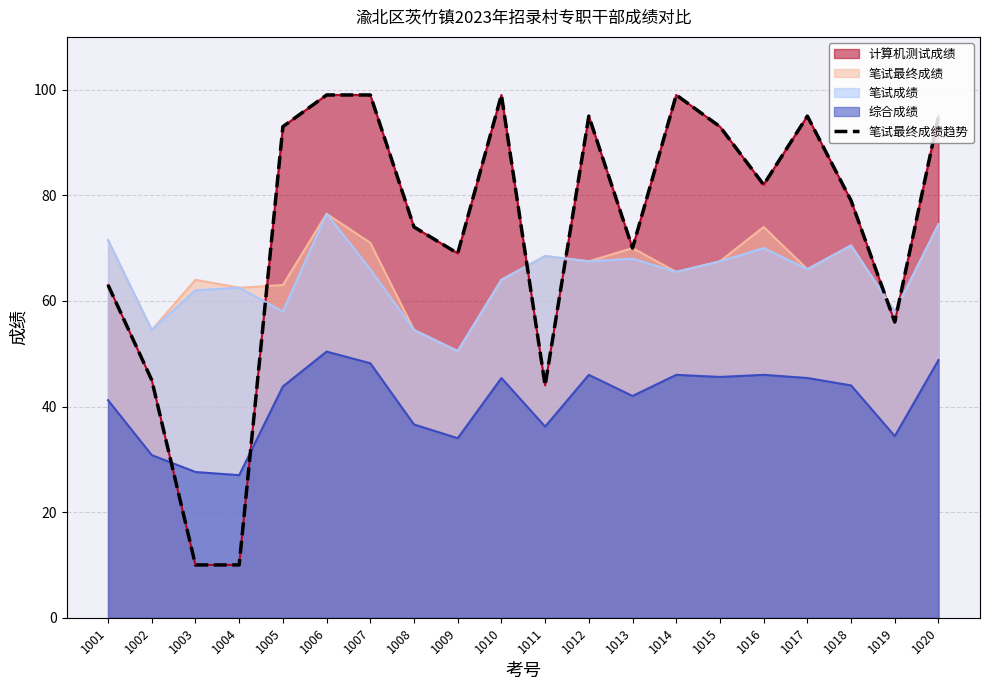

True or false: there are more than 0 points higher than both neighbors.

True